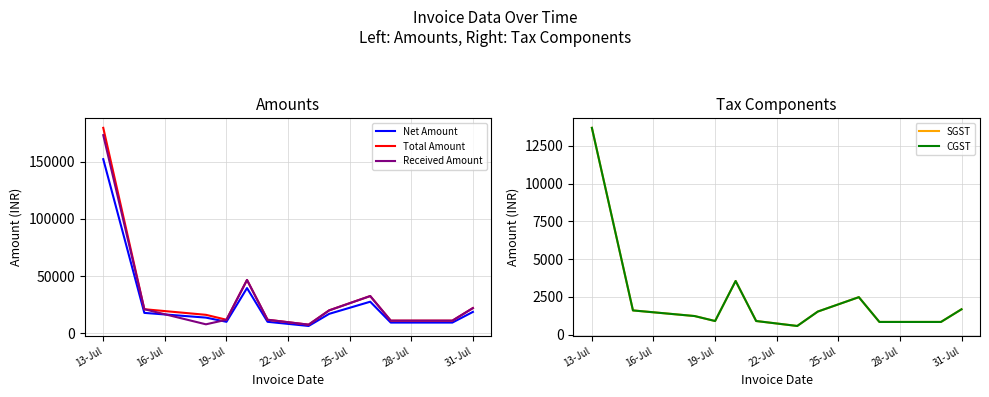

What is the difference between the Received Amount values at 19-Jul and 31-Jul?

10200.0